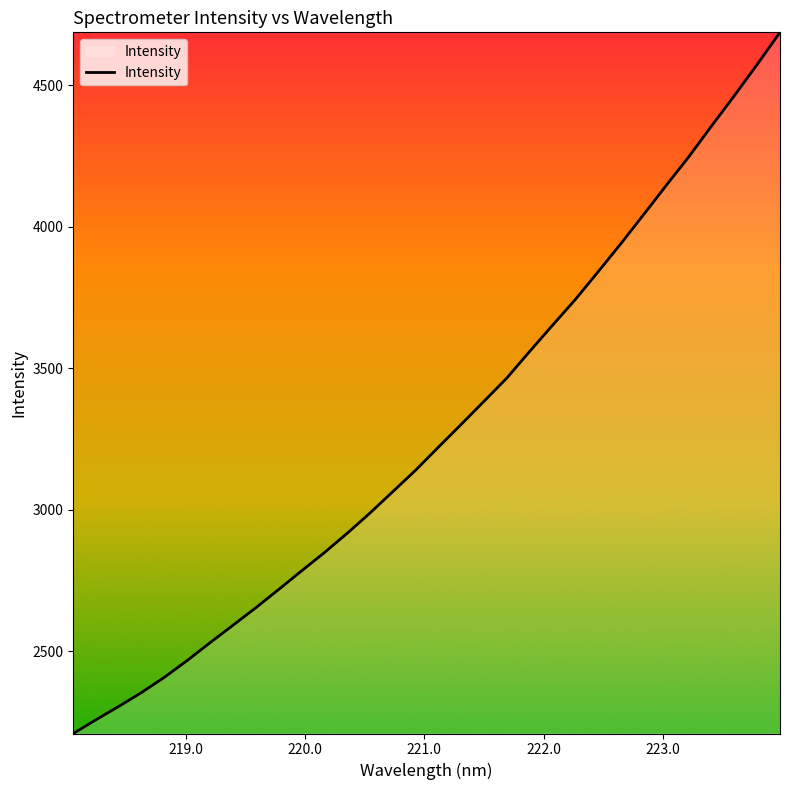

What is the smallest value displayed?

2209.8